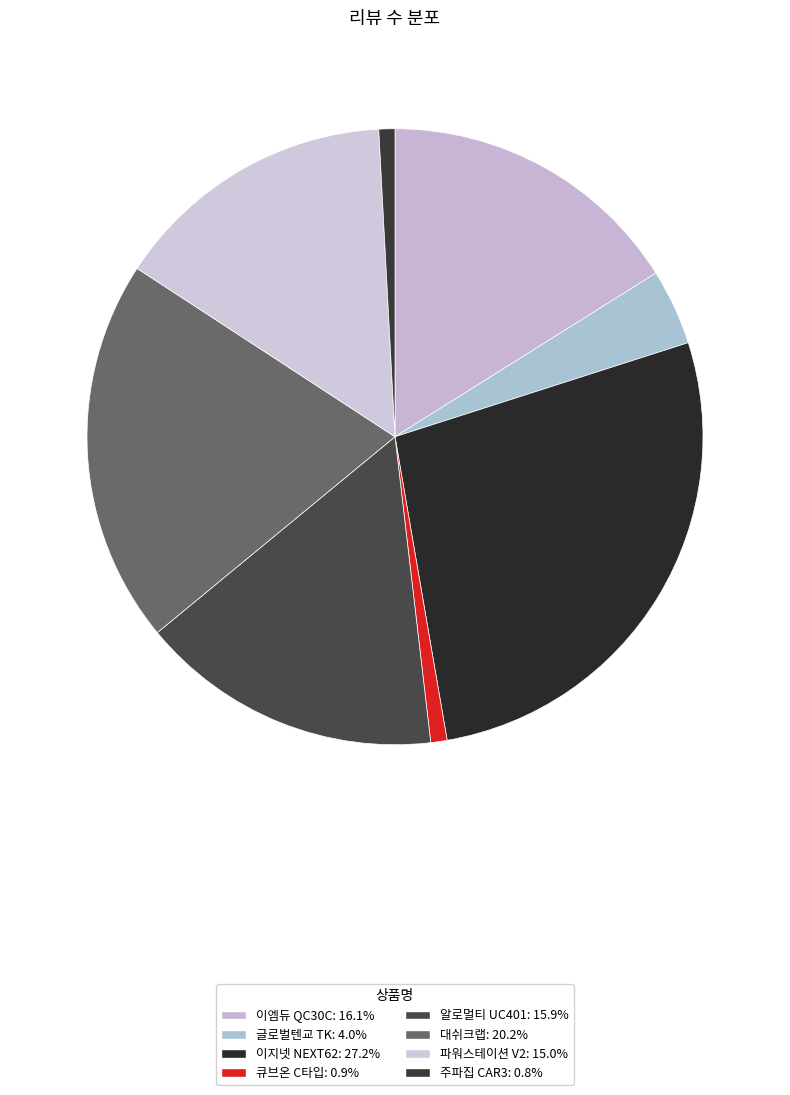

Which has a higher value, 이엠듀 QC30C or 주파집 CAR3?

이엠듀 QC30C